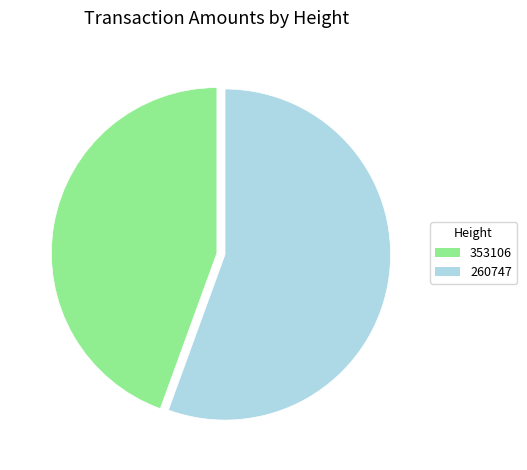

Between 353106 and 260747, which is larger?

260747